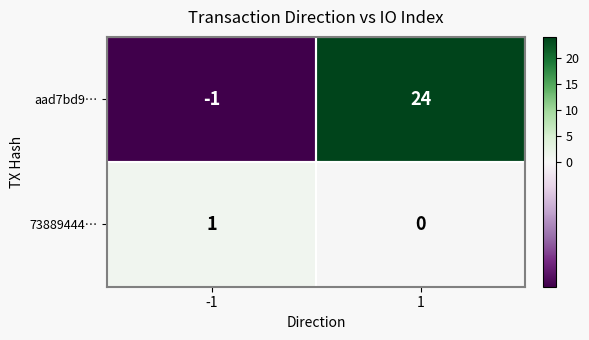

Read the aad7bd9… value at 1, to the nearest 5.

25